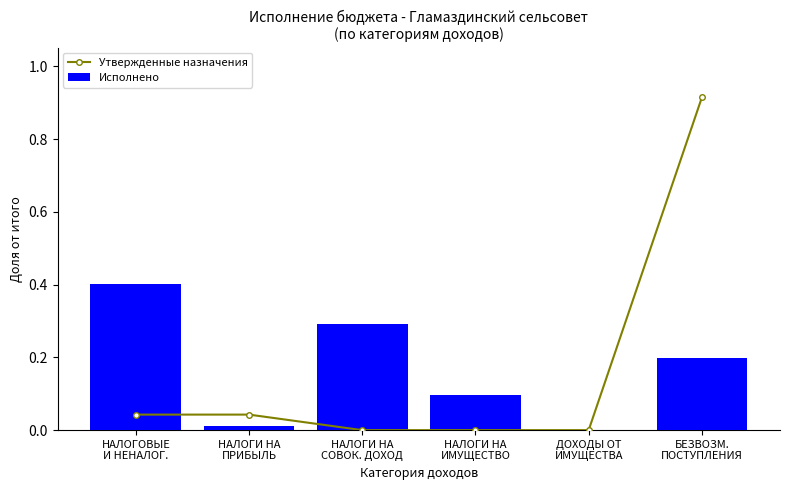

What is the value of the Утвержденные назначения bar at the 6th from the left?

0.9